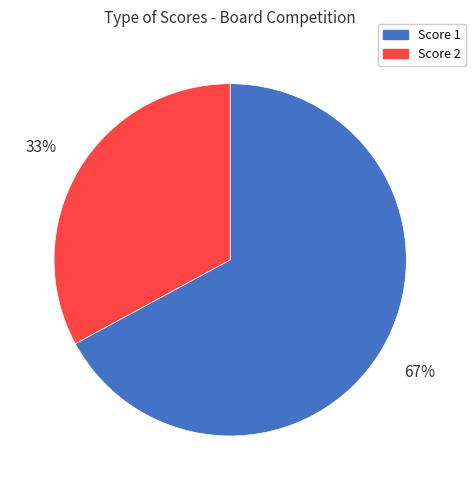

To the nearest percent, what is the difference between the largest and smallest slice percentages?

34%